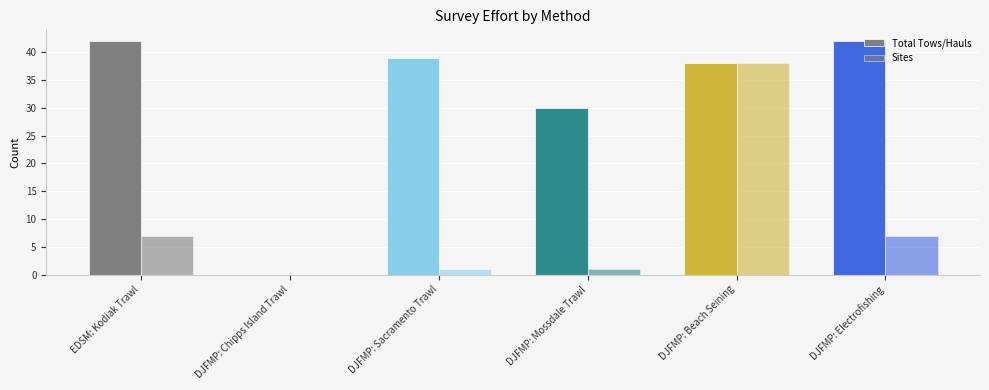

Are the bars grouped side by side (vs. stacked)?

Yes